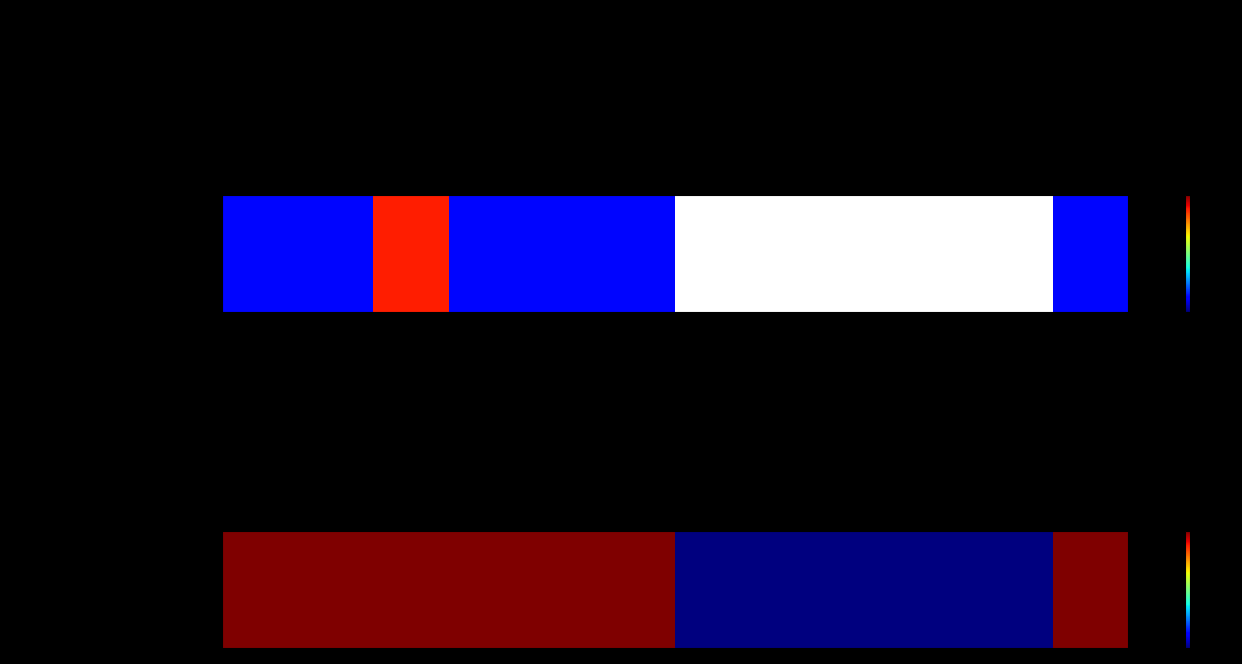

Reading left to right, extract all data points from this chart.

1	1	1	1	1	1	0	0	0	0	0	1